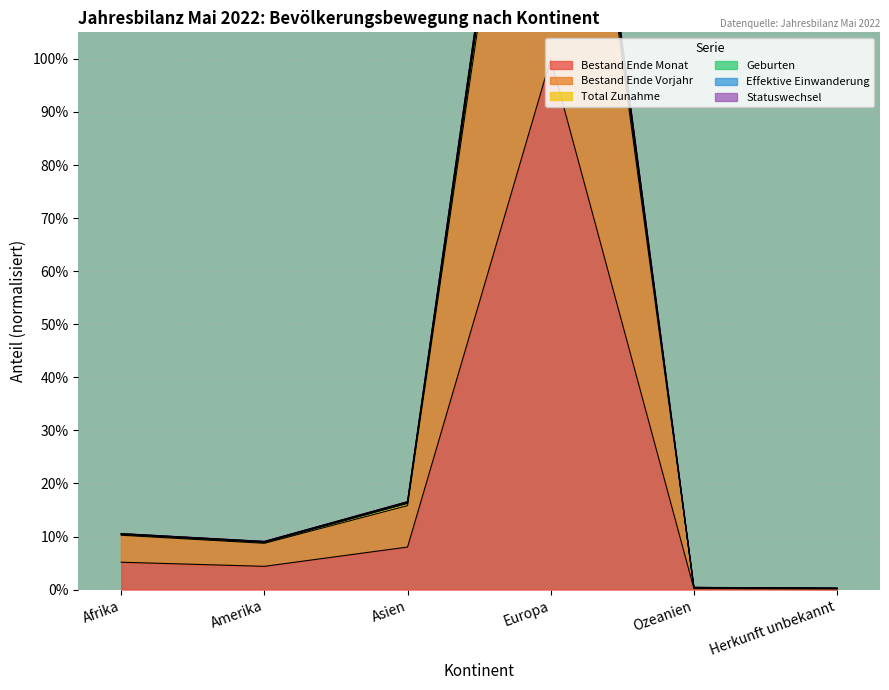

Where is Bestand Ende Monat nearest to the value 50?

Asien